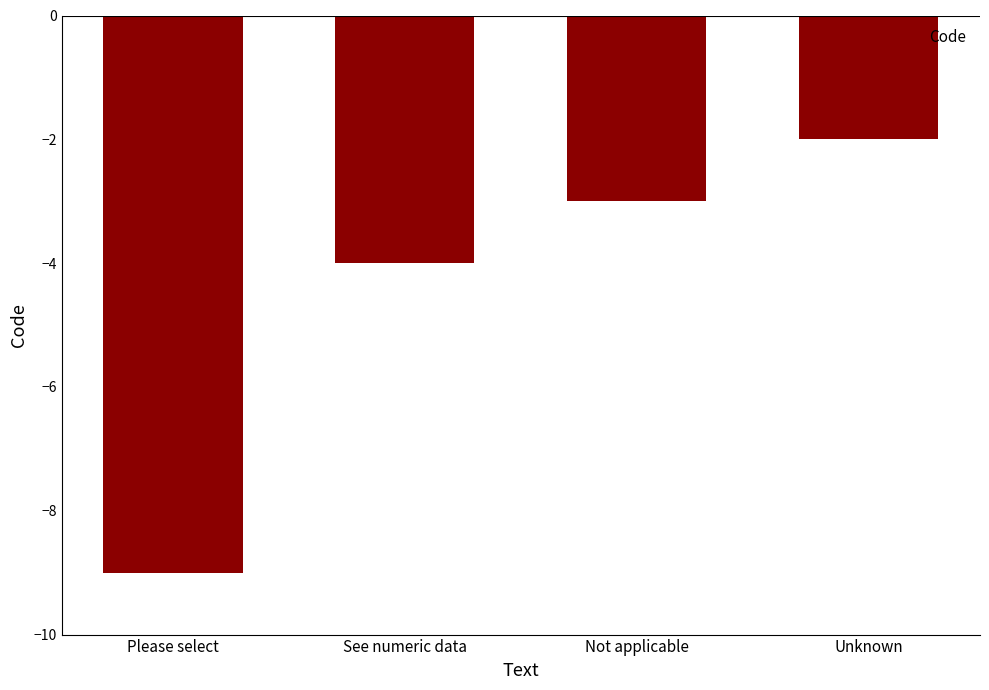

True or false: the data shows -6 at See numeric data.

False